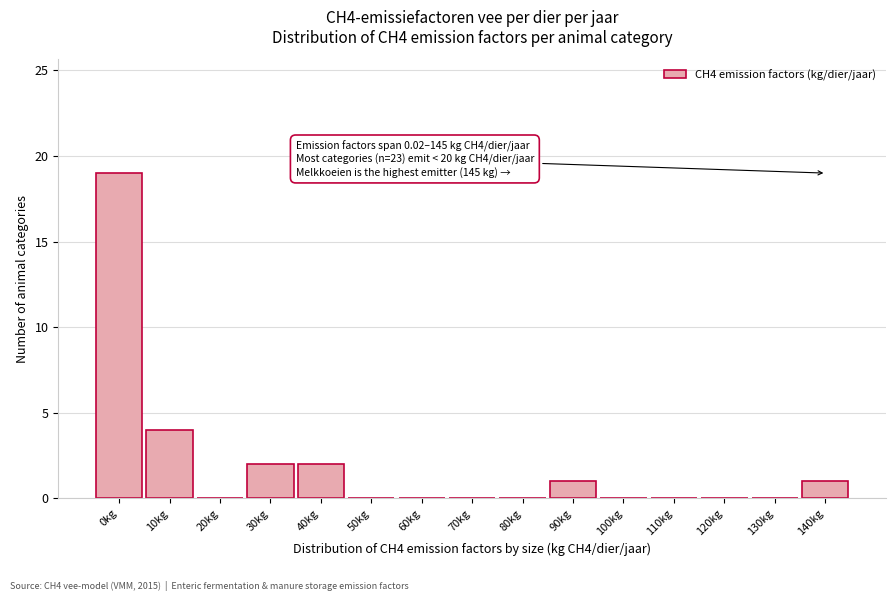

Reading right to left, extract all data points from this chart.

140kg=1	130kg=0	120kg=0	110kg=0	100kg=0	90kg=1	80kg=0	70kg=0	60kg=0	50kg=0	40kg=2	30kg=2	20kg=0	10kg=4	0kg=19